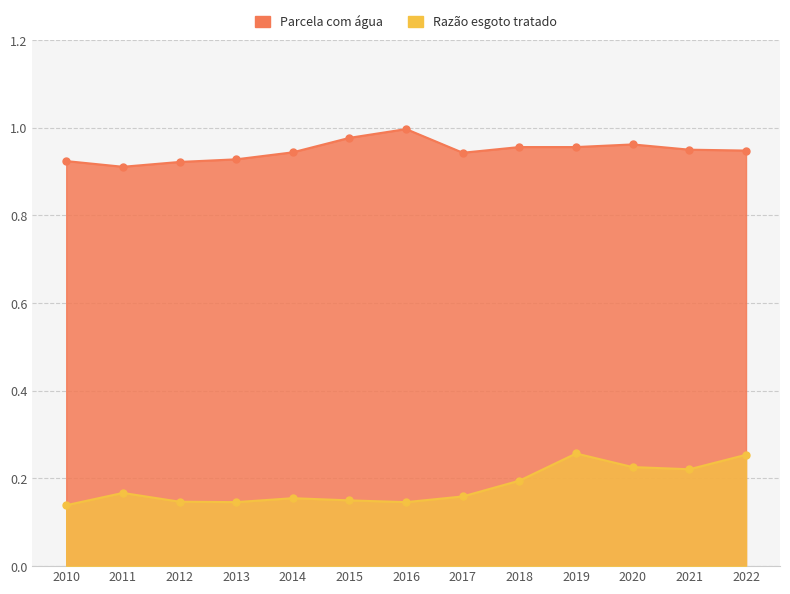

Reading left to right, transcribe all the data shown in this chart.

Parcela com água: 0.9	0.9	0.9	0.9	0.9	1.0	1.0	0.9	1.0	1.0	1.0	0.9	0.9
Razão esgoto tratado: 0.1	0.2	0.1	0.1	0.2	0.1	0.1	0.2	0.2	0.3	0.2	0.2	0.3